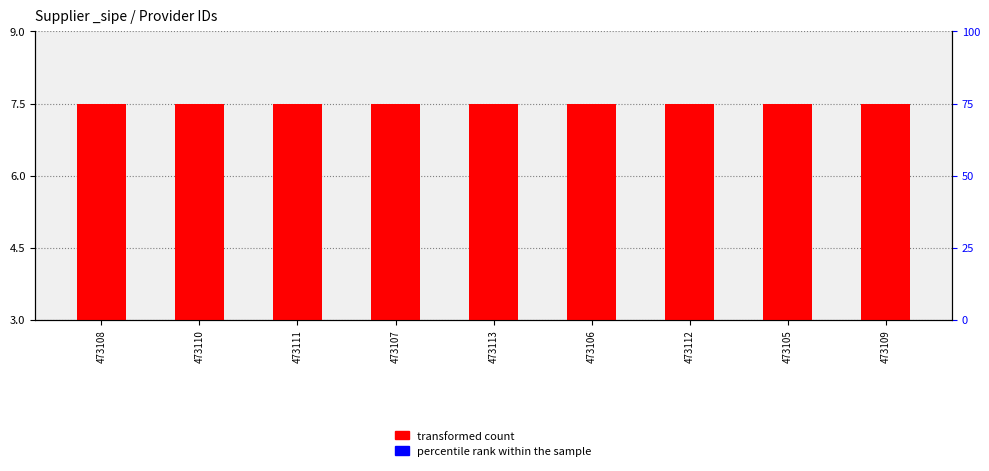

At which category is the sum across all series the highest?

473108